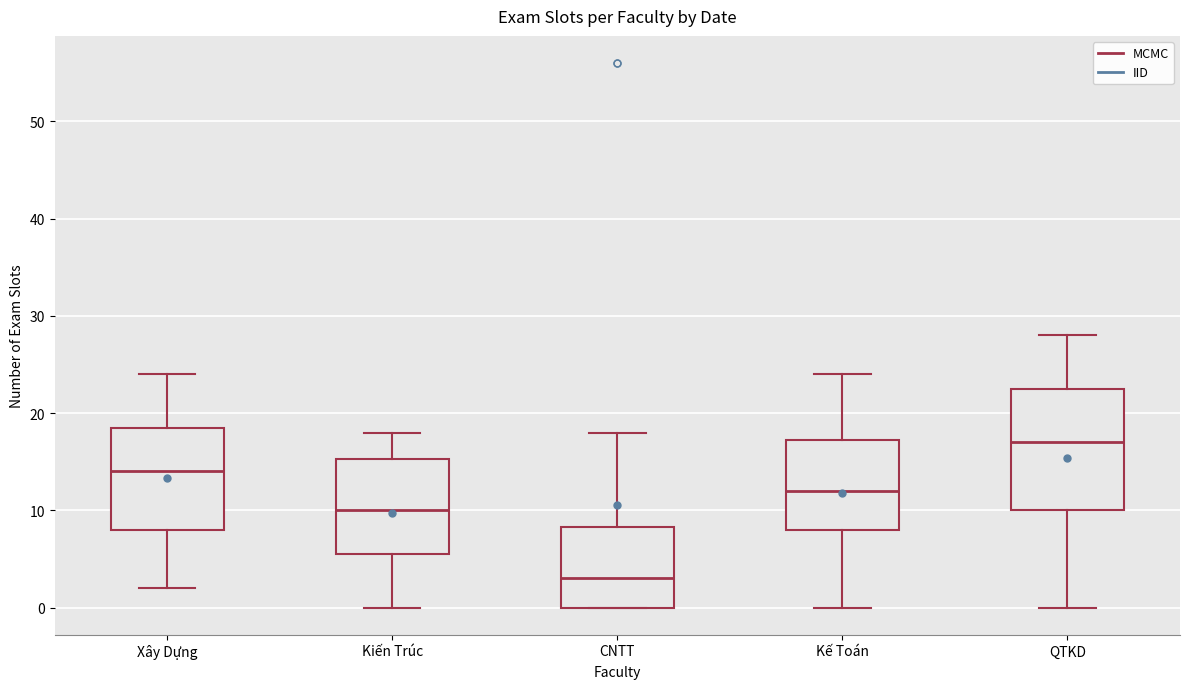

Reading left to right, read every box against the y-axis: the position of its median line, the range the box covers, and the ends of its whiskers. The values are not printed on the chart, so give them approximately, as read against the axis.

Xây Dựng: median 14, box 8 to 19, whiskers 2 to 24
Kiến Trúc: median 10, box 6 to 15, whiskers 0 to 18
CNTT: median 3, box 0 to 8, whiskers 0 to 18
Kế Toán: median 12, box 8 to 17, whiskers 0 to 24
QTKD: median 17, box 10 to 23, whiskers 0 to 28